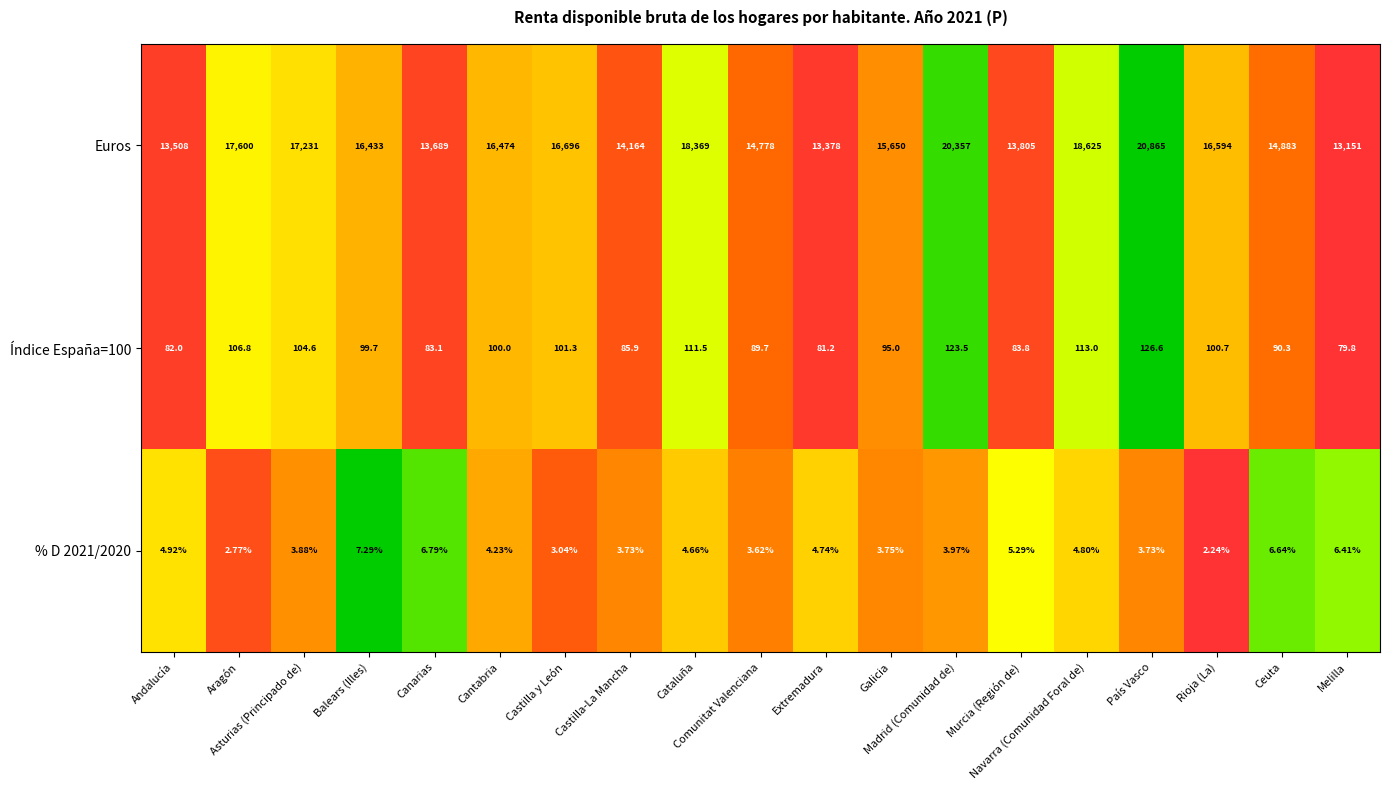

Which series has the largest range (max minus min)?

Euros